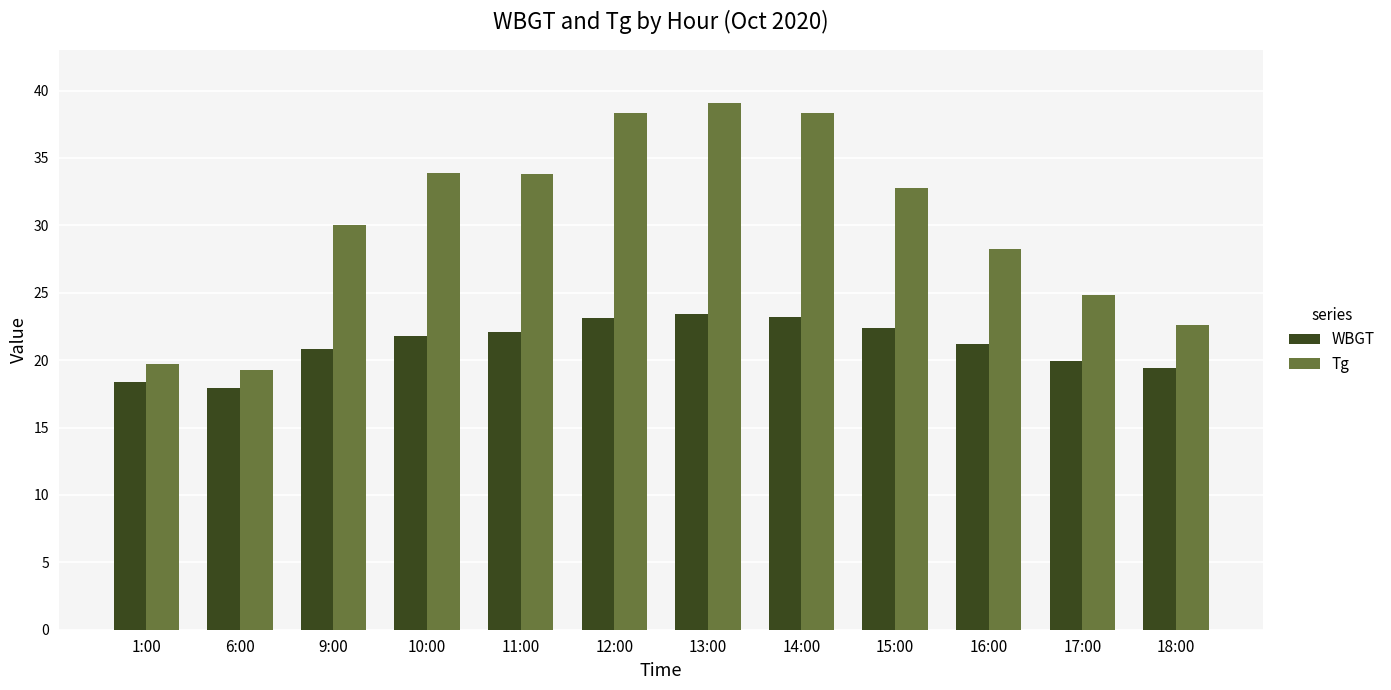

What position from the right is 11:00?

8